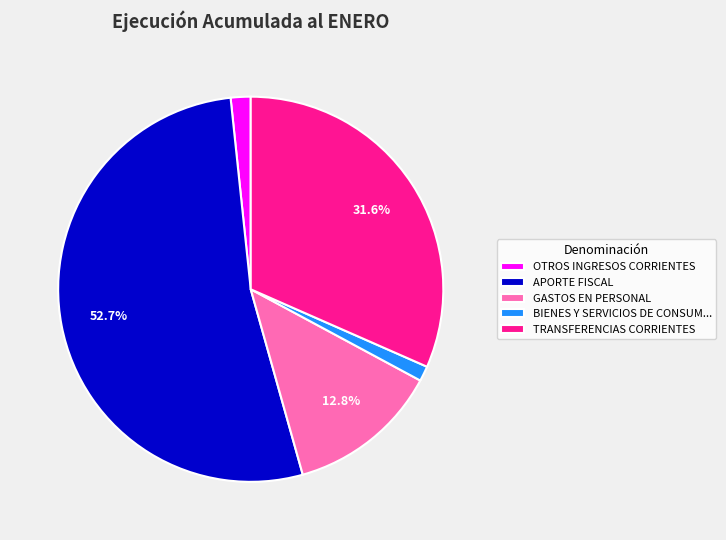

Is APORTE FISCAL the majority of the pie?

Yes